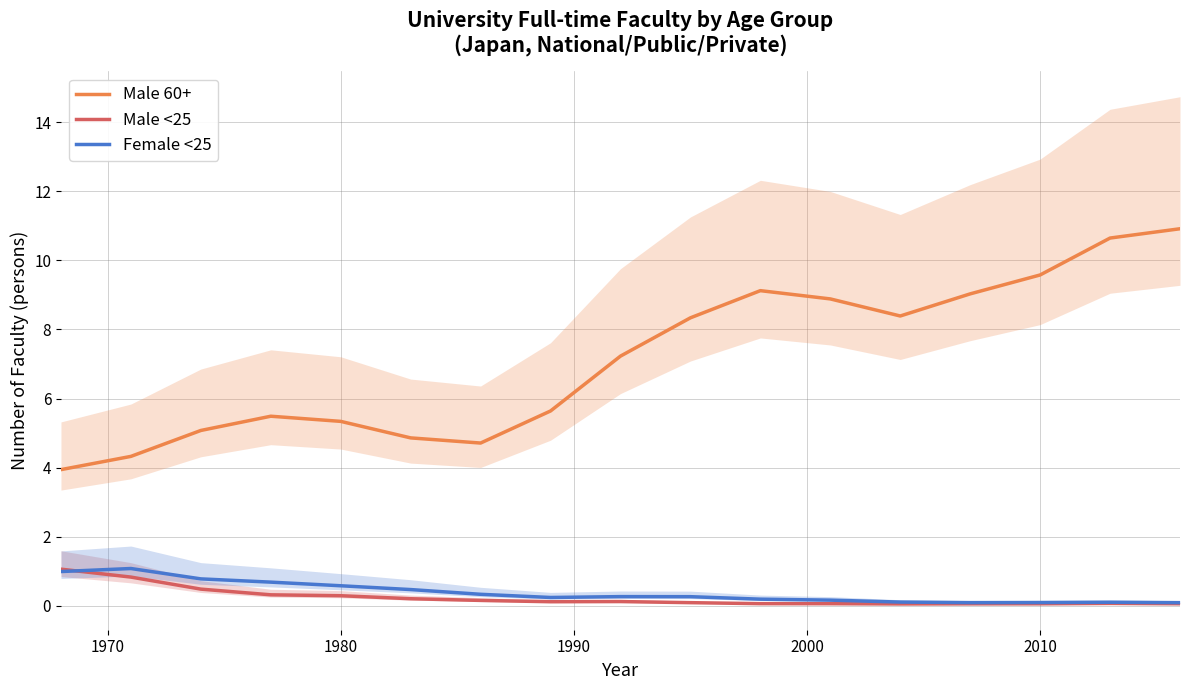

What is the value of the Female <25 point at the 16th from the left?

0.1